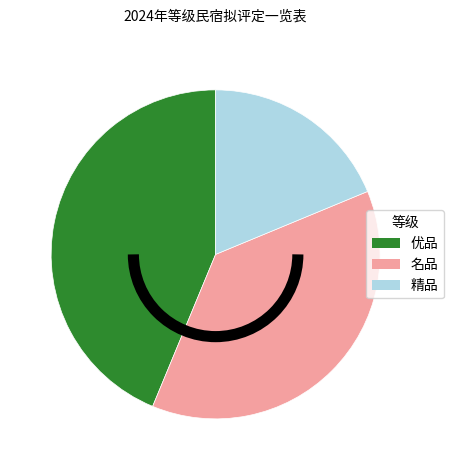

Count the number of slices in the pie.

3